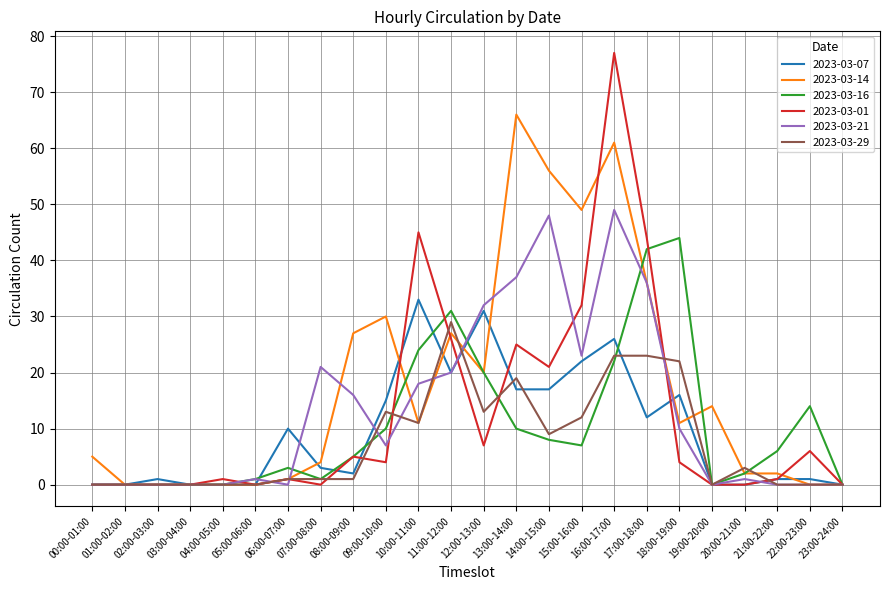

What is the approximate value of 2023-03-07 at 11:00-12:00?

20